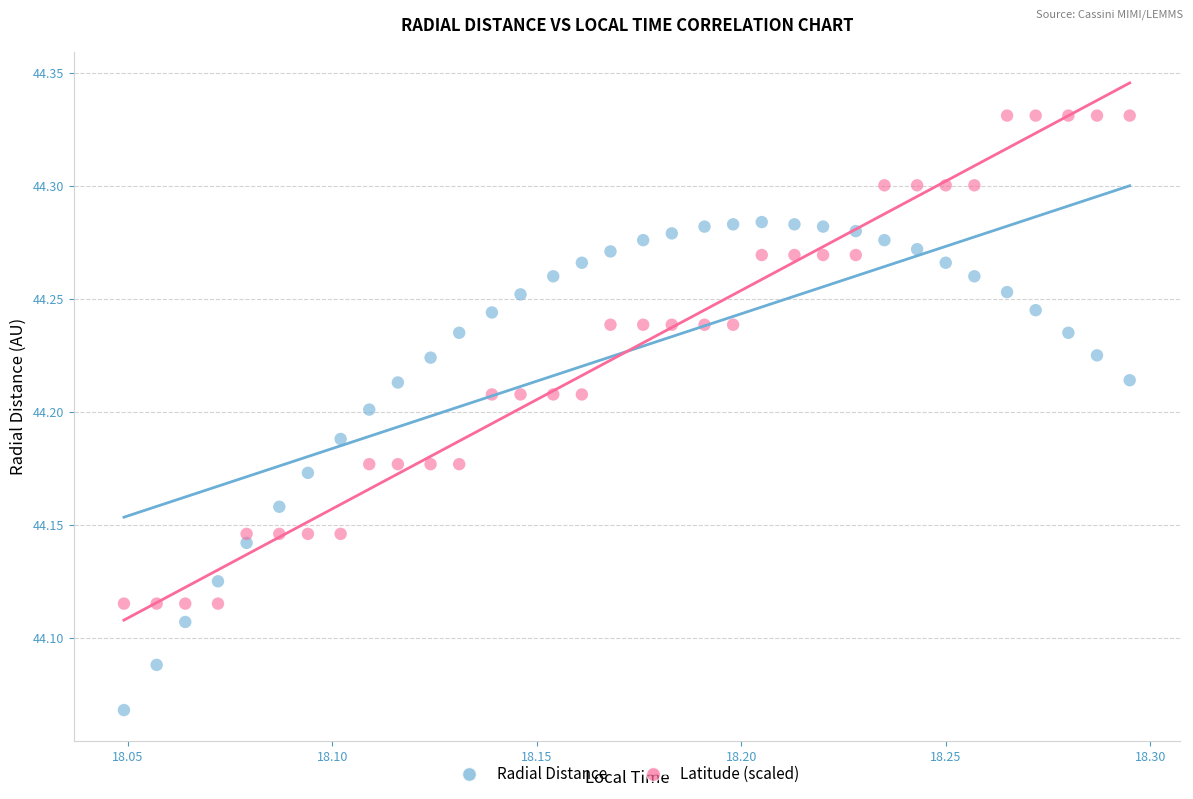

What are all the series names shown in the legend?

Radial Distance, Latitude (scaled)